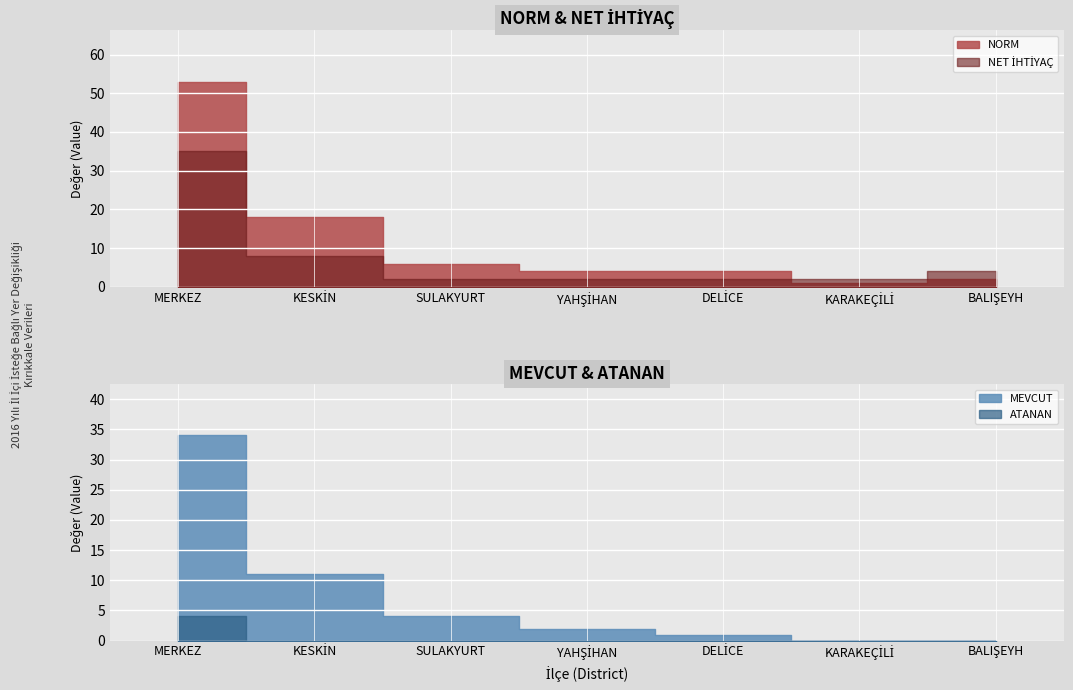

Which series changed the most between KESKİN and DELİCE?

NORM